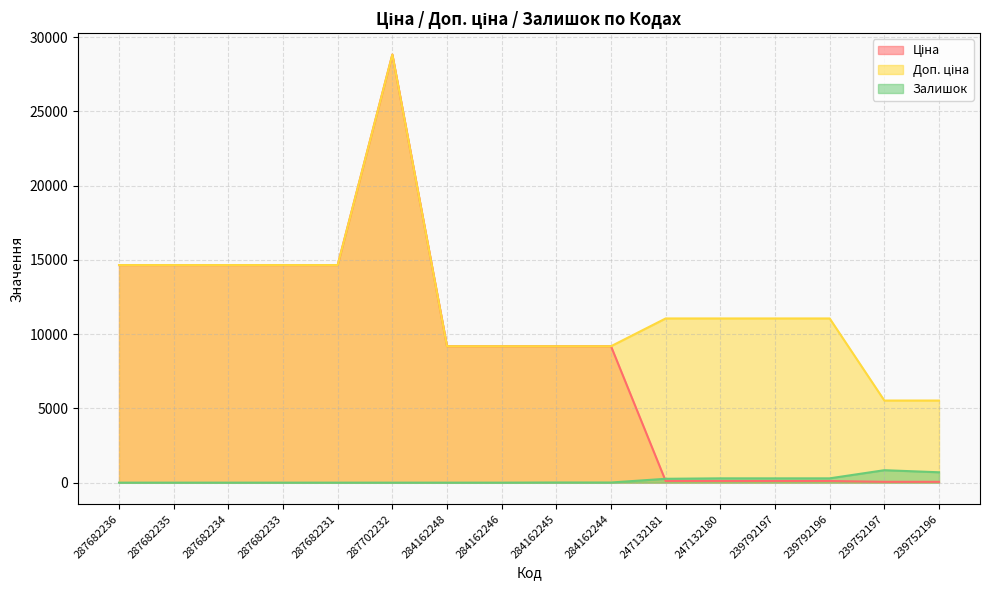

What is the total value across all series at 284162246?

18370.3